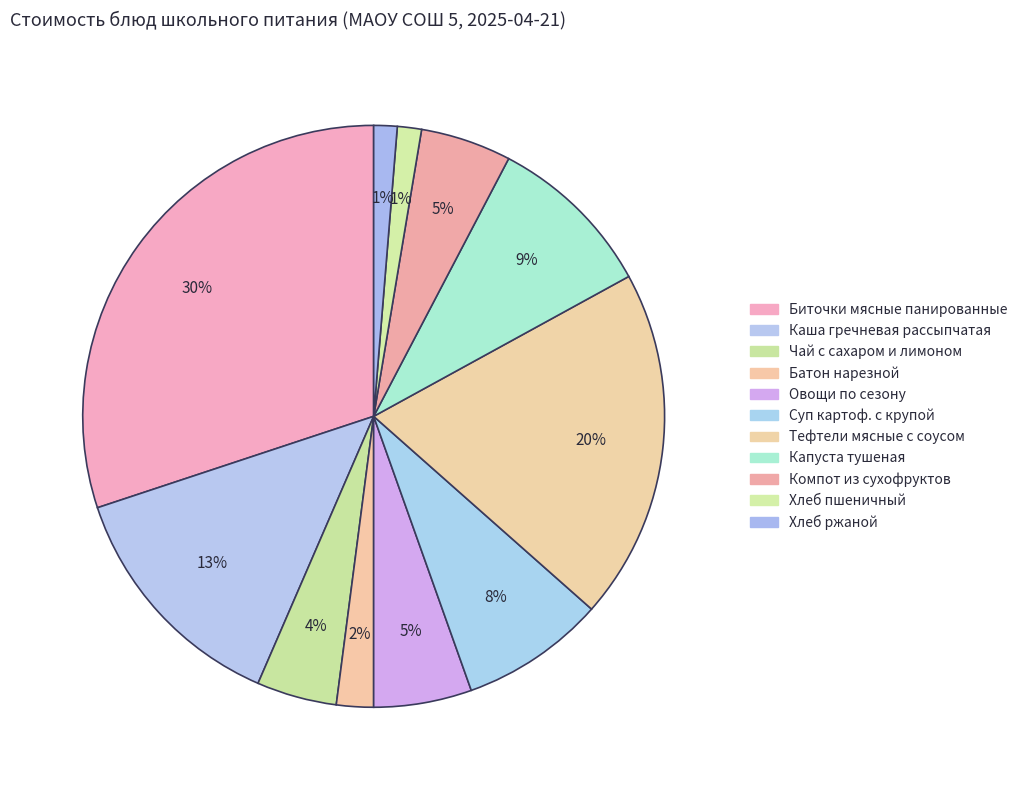

Which category has the biggest portion of the pie?

Биточки мясные панированные